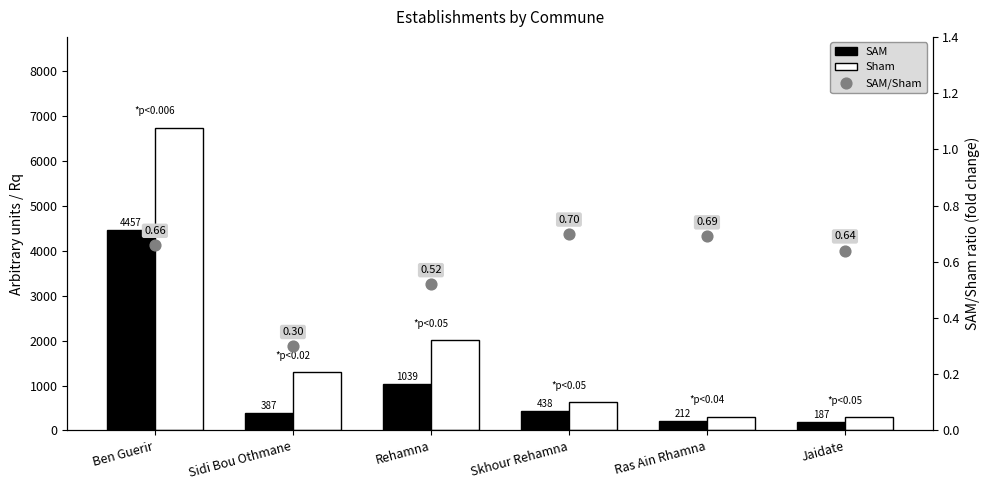

Which series contains the lowest Y value?

SAM/Sham